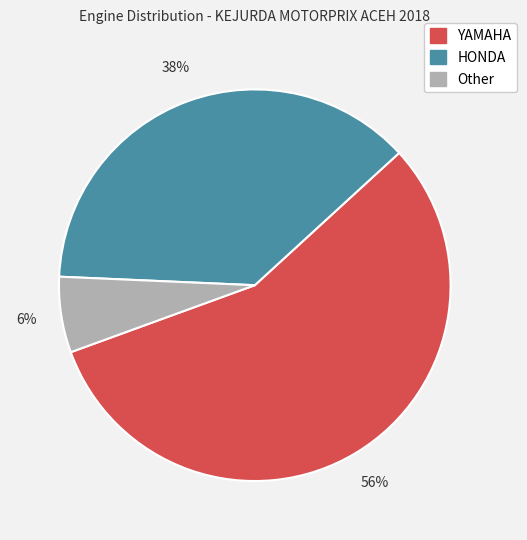

To the nearest percent, what is the difference between the largest and smallest slice percentages?

50%